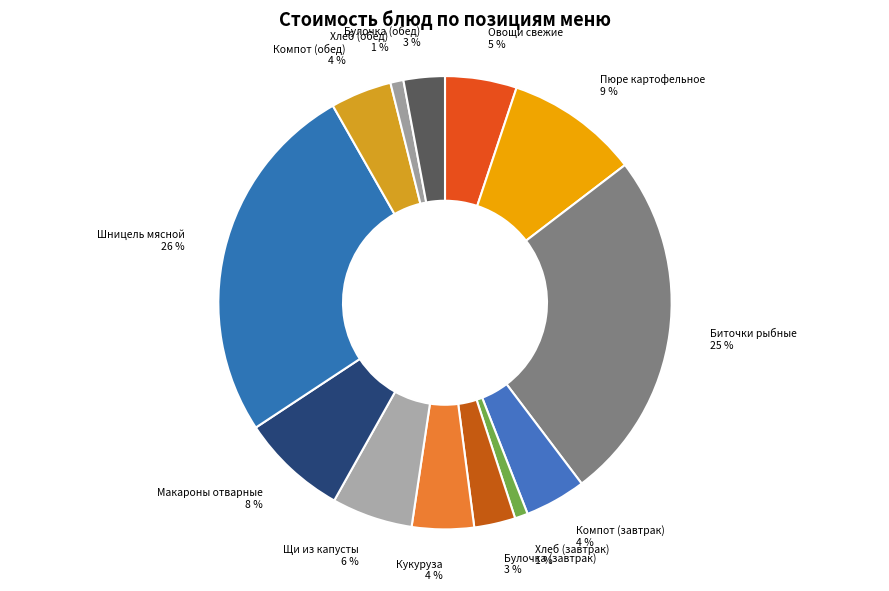

Which category has the biggest portion of the pie?

Шницель мясной